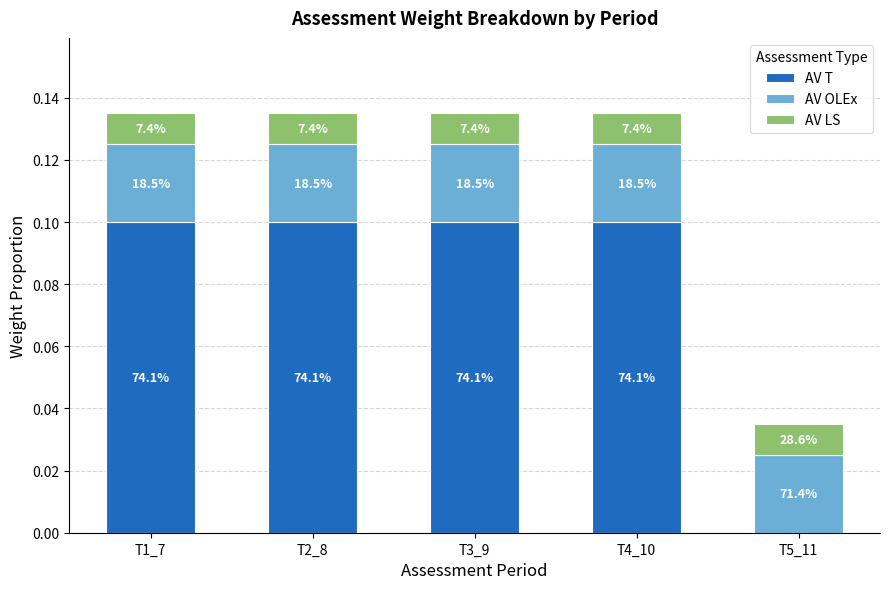

List the series in order of their overall mean, highest first.

AV T, AV OLEx, AV LS